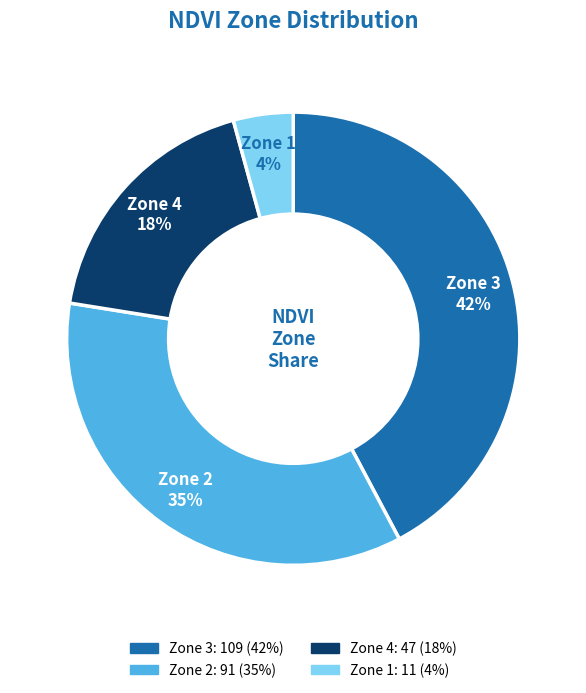

Rank the categories by value from highest to lowest.

Zone 3, Zone 2, Zone 4, Zone 1